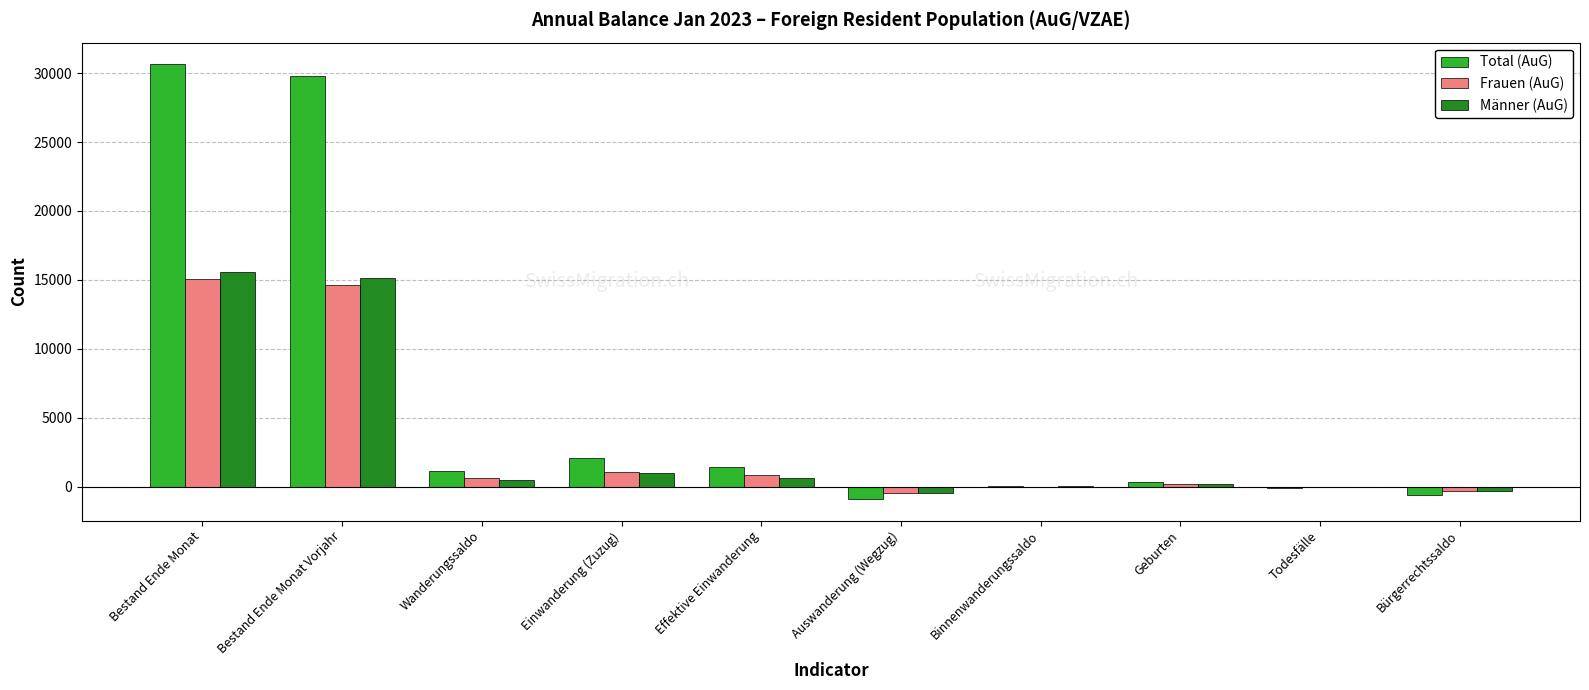

How many categories are shown in the chart?

10